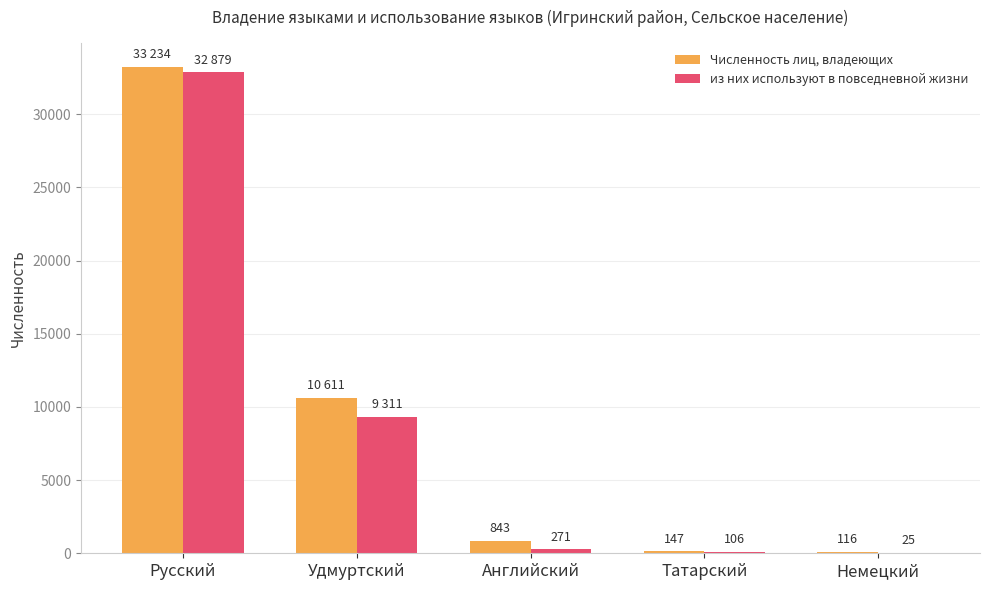

The value of Численность лиц, владеющих at Русский is 48552. True or false?

False